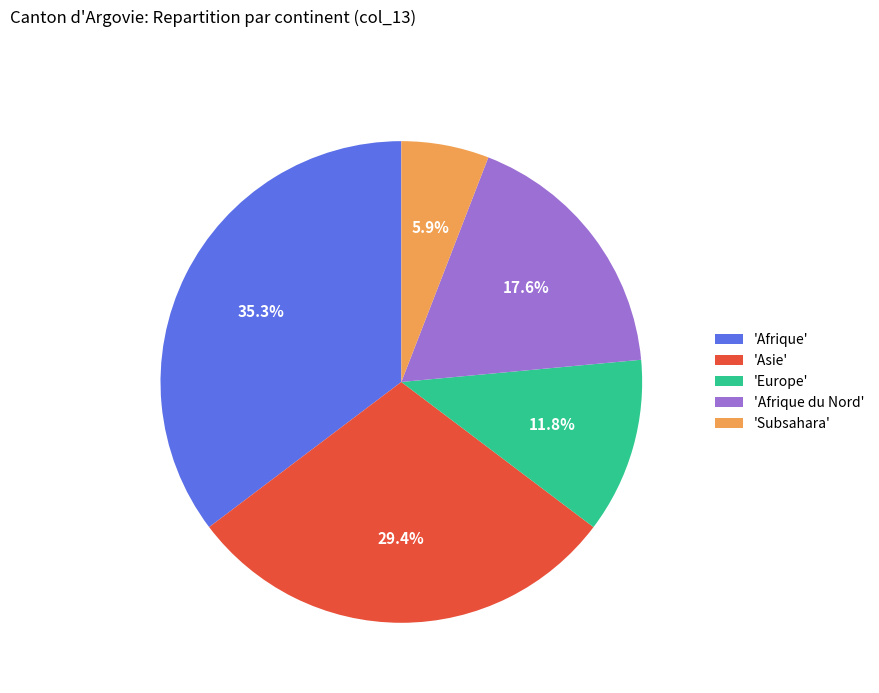

Rank the categories by value from highest to lowest.

'Afrique', 'Asie', 'Afrique du Nord', 'Europe', 'Subsahara'